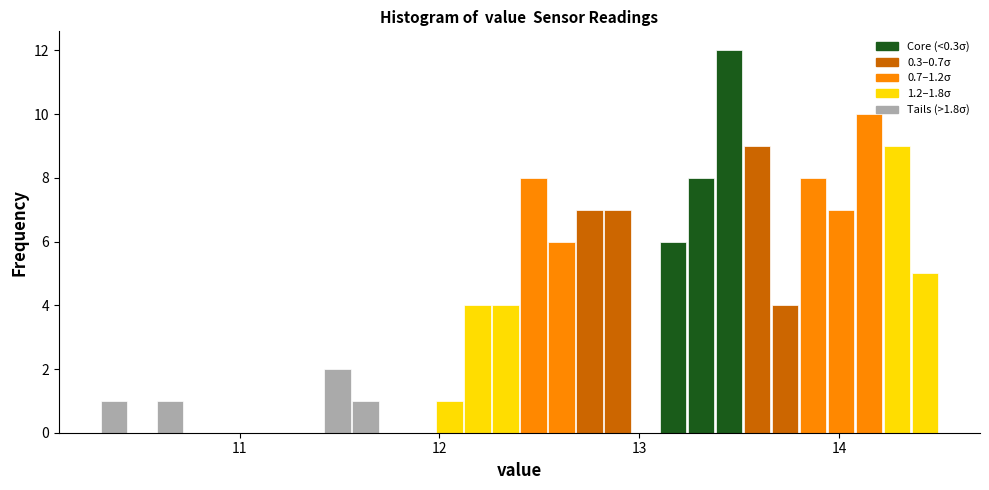

Around what value on the x-axis is the tallest bar? Give the approximate position of its centre, as read against the axis.

13.5